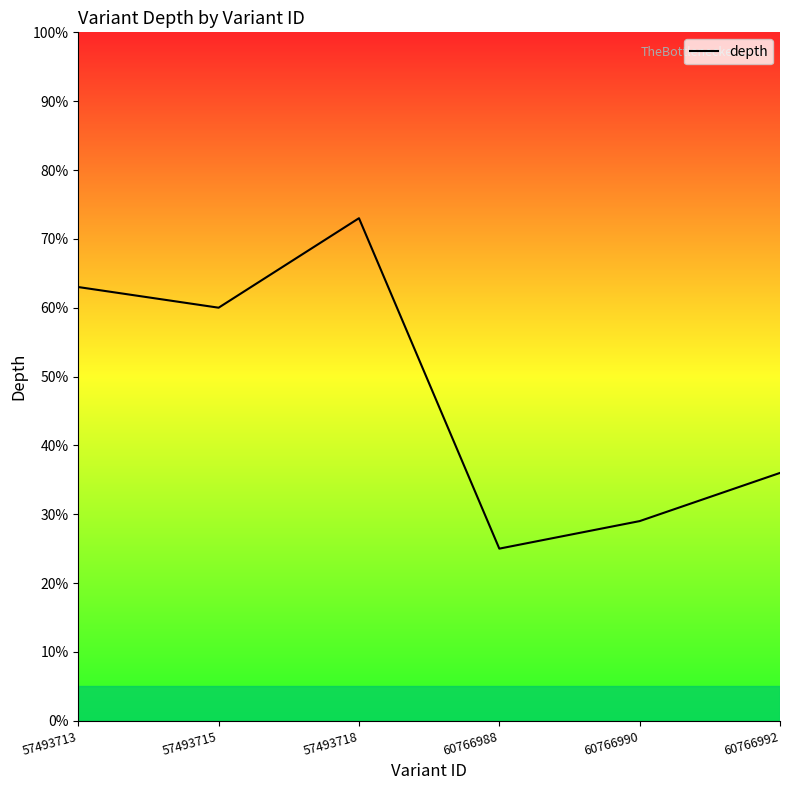

Is it true that the value at 60766990 is 44?

False